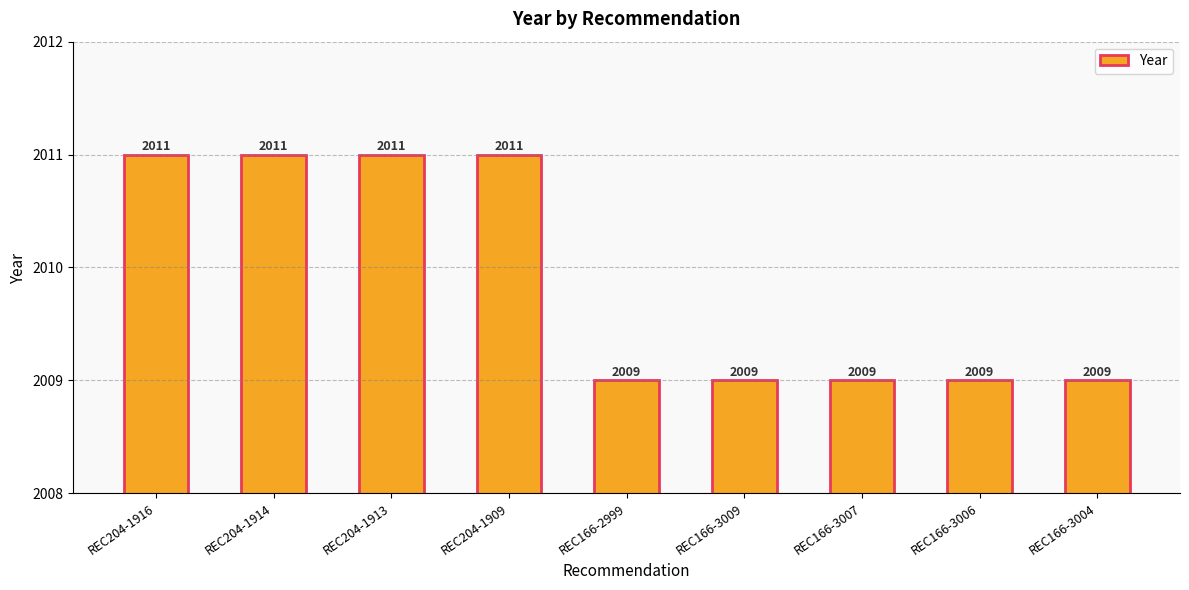

The chart shows a value of 2837 at REC166-2999. True or false?

False